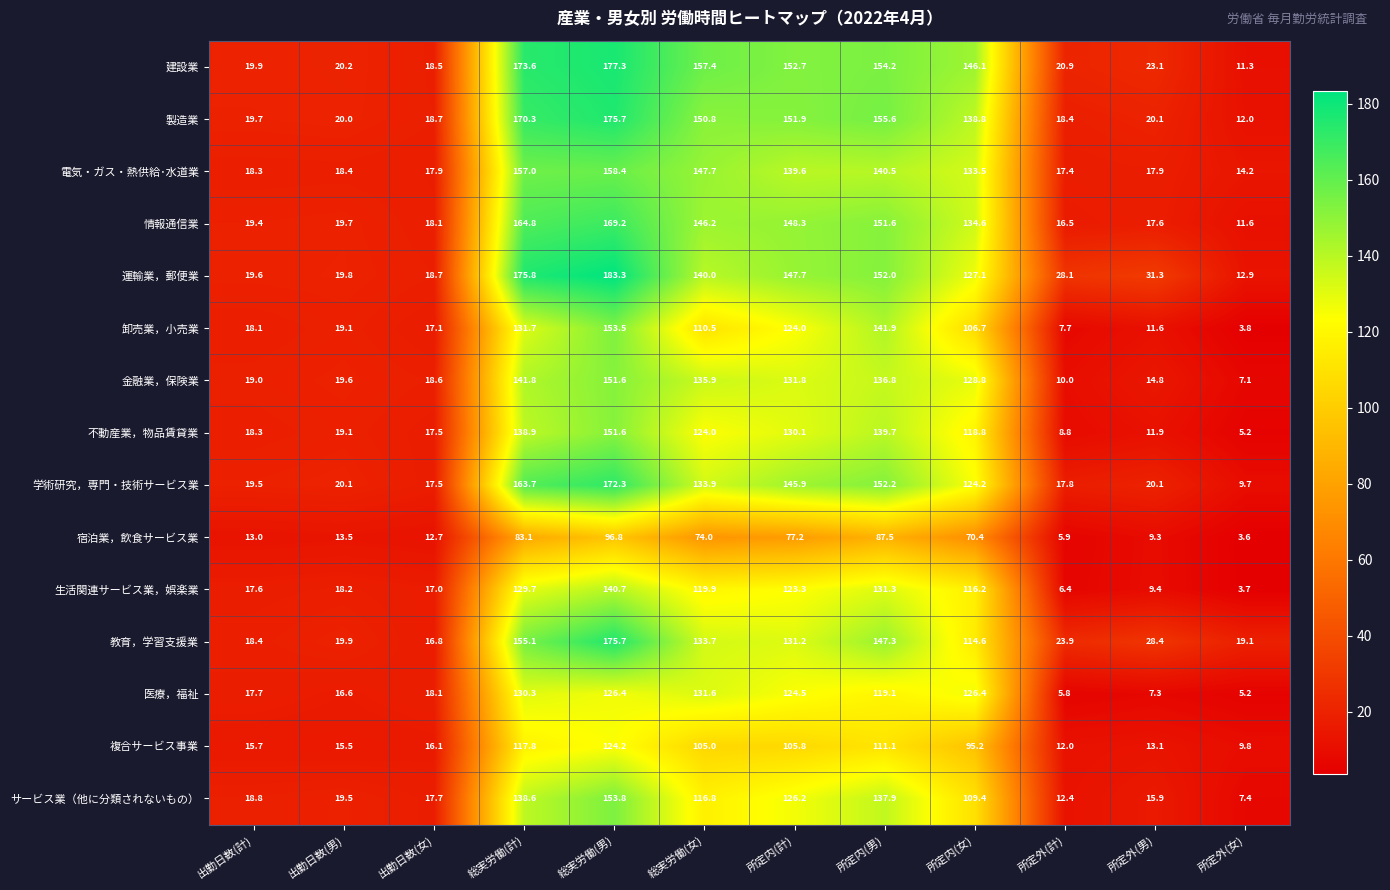

True or false: 金融業，保険業 has a value of 8.8 at 所定外(男).

False